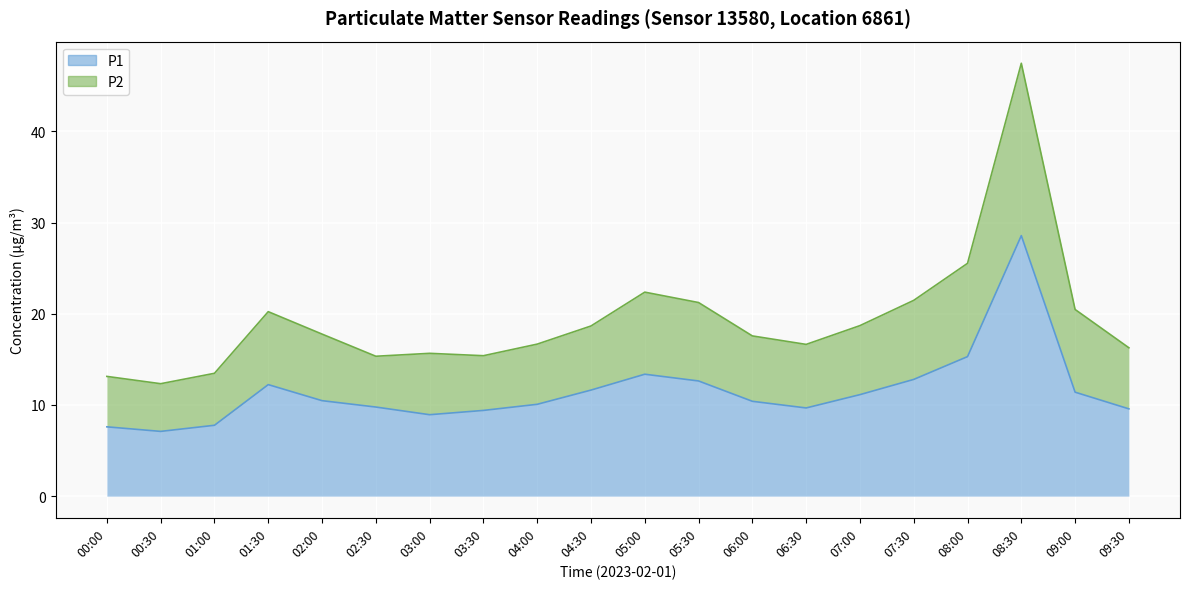

What are all the series names shown in the legend?

P1, P2